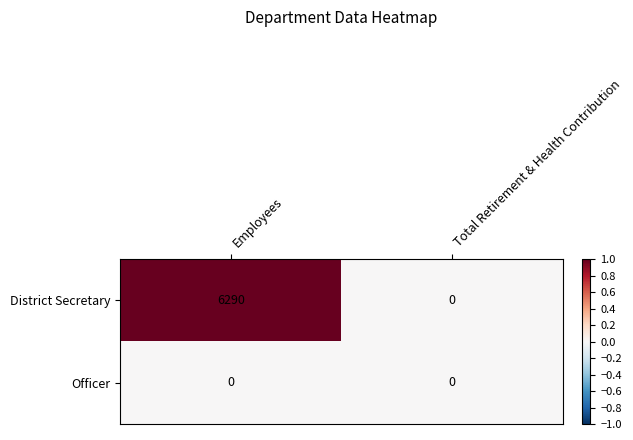

At Employees, list the series in order from largest to smallest.

District Secretary, Officer